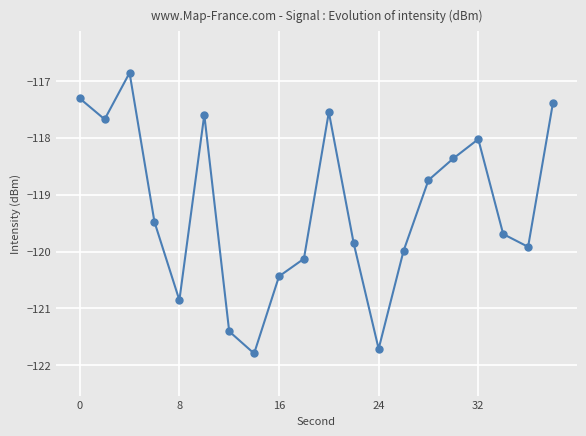

What is the greatest value displayed?

-116.9